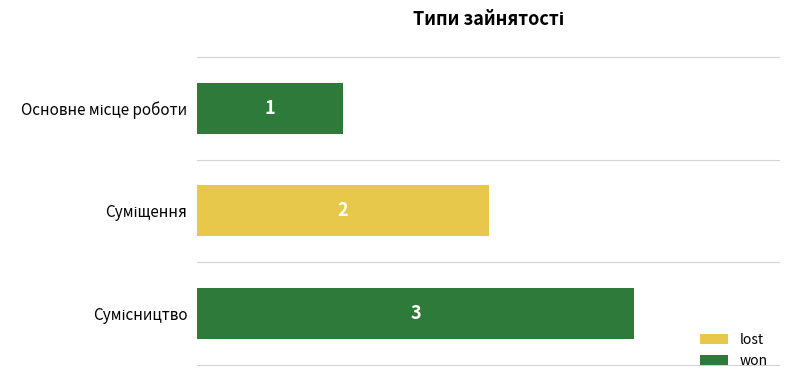

What is the sum of all values?

6